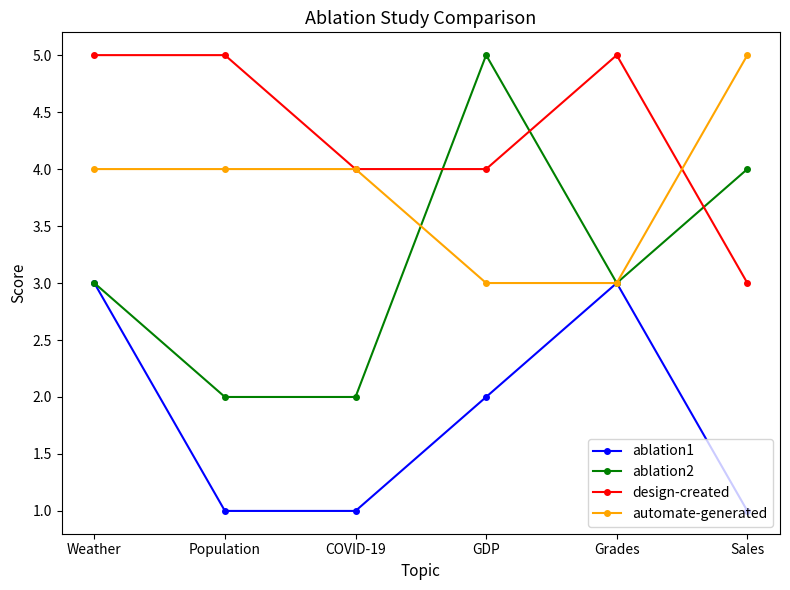

Count the automate-generated values in the range 3 to 4.

5